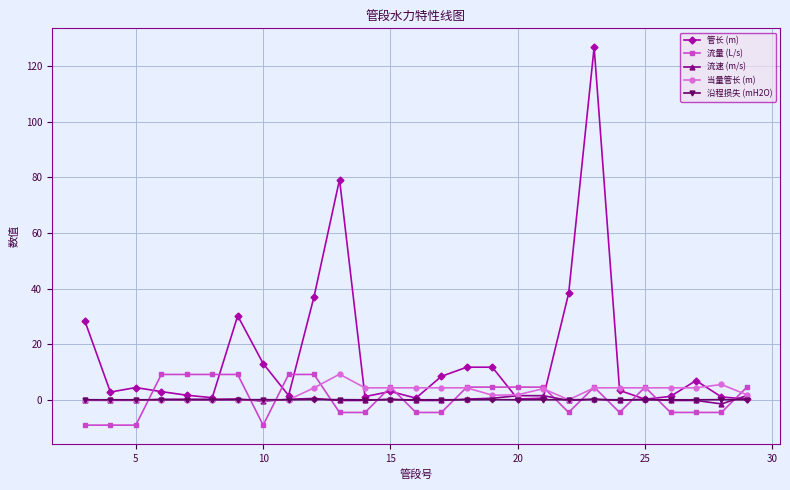

Is this an area chart (filled region under the line)?

No